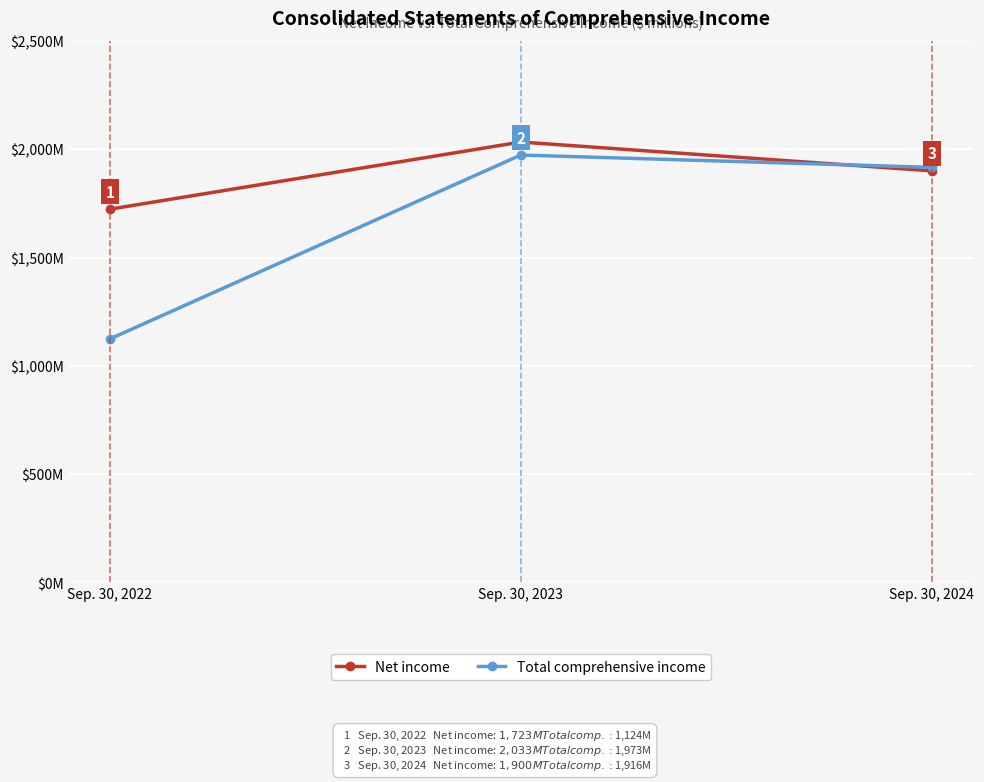

What are all the series names shown in the legend?

Net income, Total comprehensive income